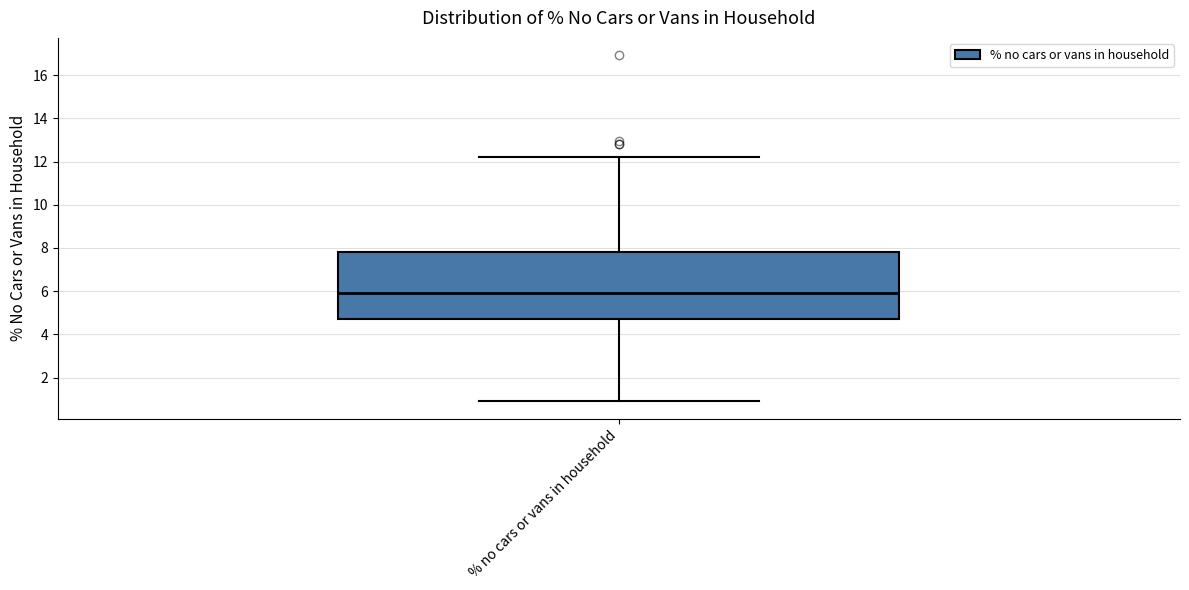

Where is the lower edge of the box for % no cars or vans in household on the y-axis? The values are not printed on the chart, so give them approximately, as read against the axis.

4.8